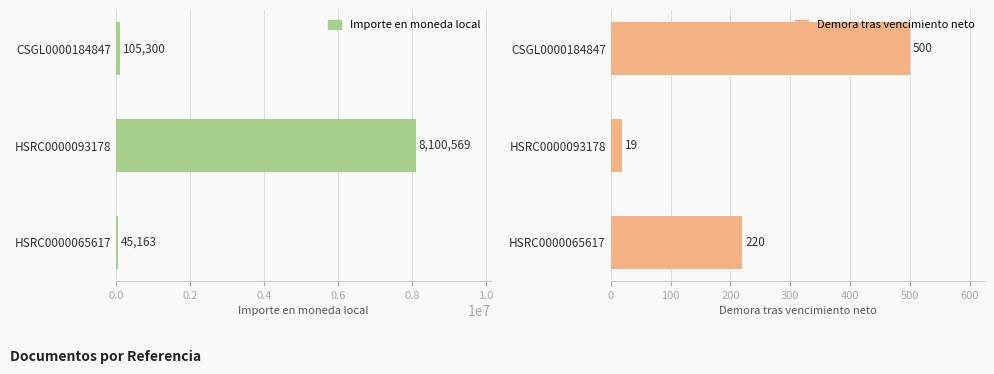

Which series has the largest total across all categories?

Importe en moneda local